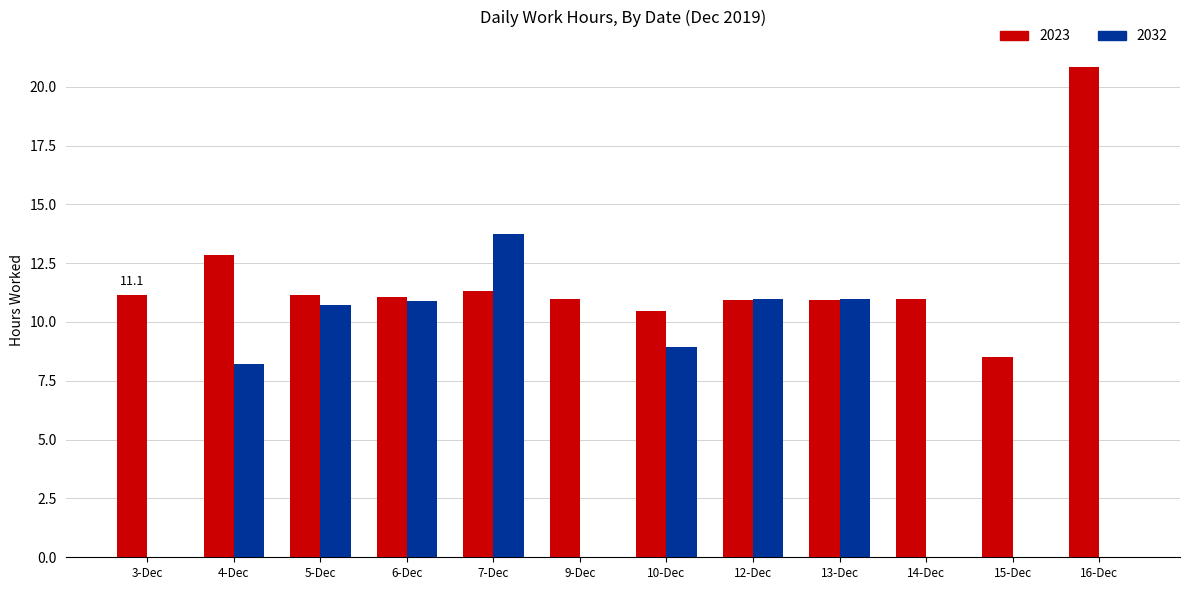

At which category is the sum across all series the highest?

7-Dec